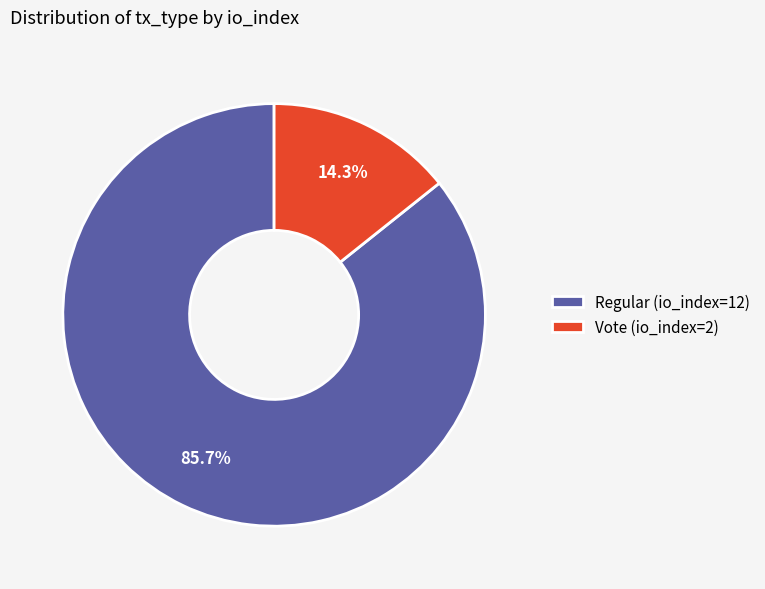

The Regular (io_index=12) slice represents 92% of the pie. True or false?

False